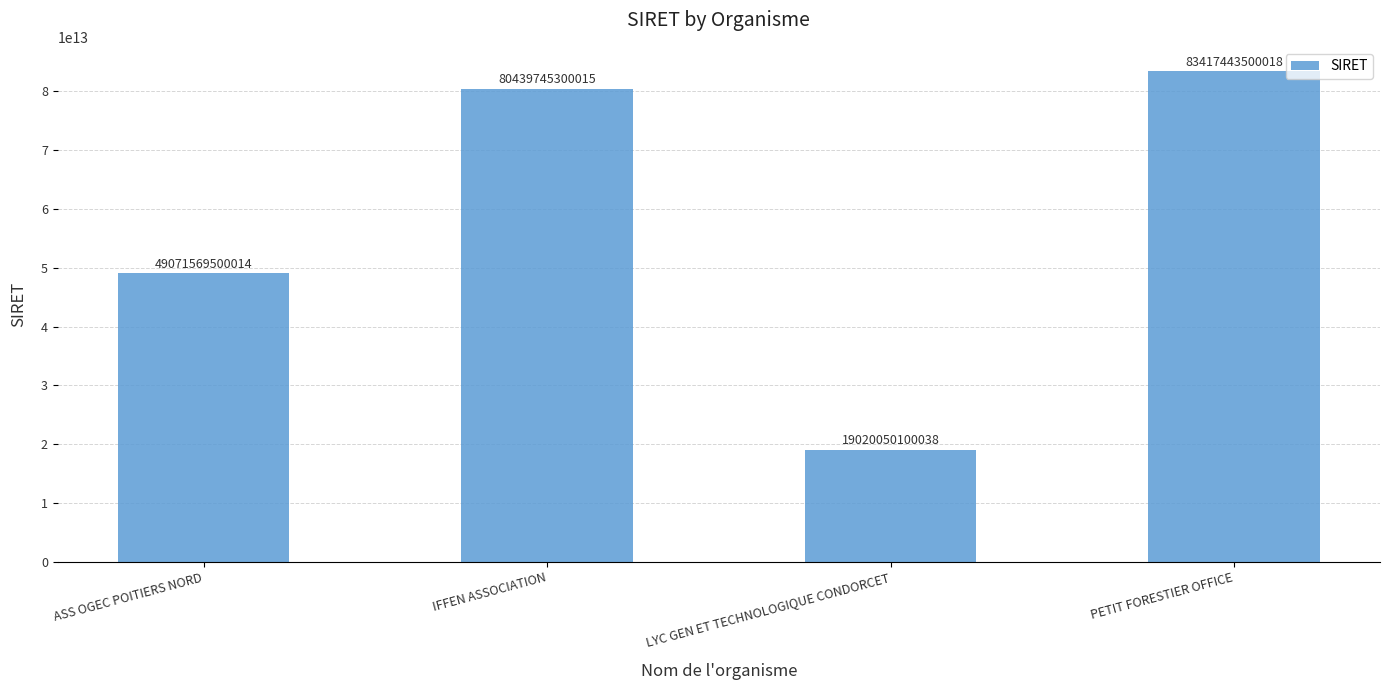

What position from the left is LYC GEN ET TECHNOLOGIQUE CONDORCET?

3